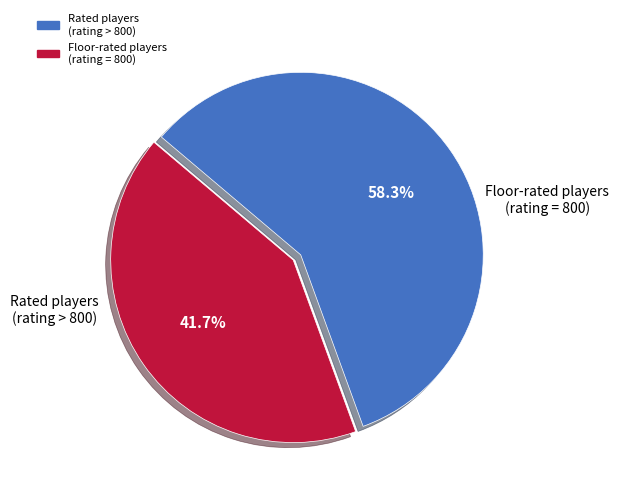

To the nearest percent, what is the difference between the largest and smallest slice percentages?

17%